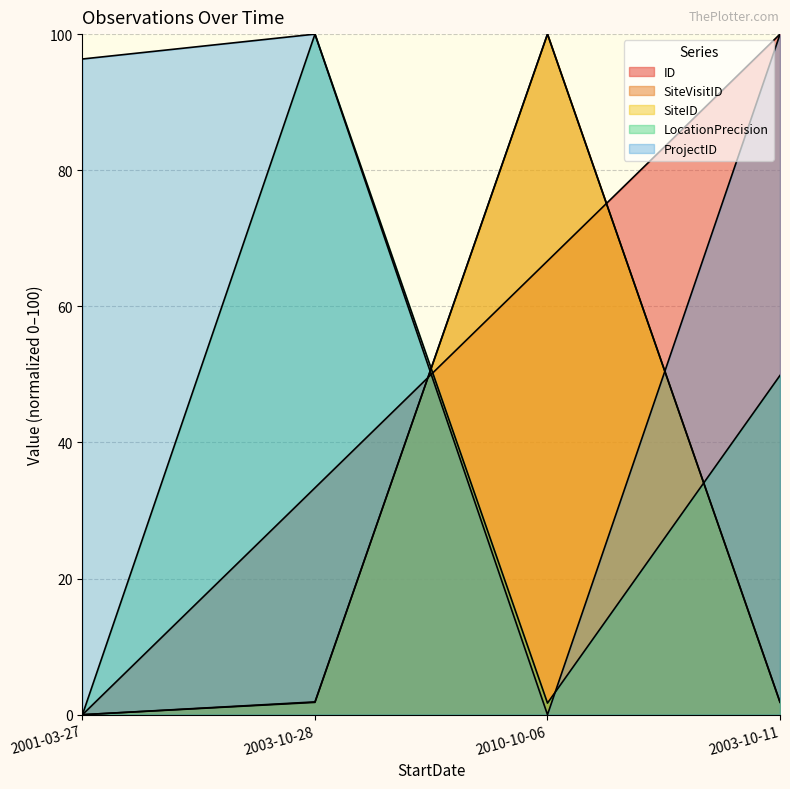

Reading right to left, transcribe all the data shown in this chart.

ID: 2003-10-11=100.0	2010-10-06=66.7	2003-10-28=33.3	2001-03-27=0.0
SiteVisitID: 2003-10-11=1.9	2010-10-06=100.0	2003-10-28=1.9	2001-03-27=0.0
SiteID: 2003-10-11=1.8	2010-10-06=100.0	2003-10-28=1.8	2001-03-27=0.0
LocationPrecision: 2003-10-11=49.8	2010-10-06=1.7	2003-10-28=100.0	2001-03-27=0.0
ProjectID: 2003-10-11=100.0	2010-10-06=0.0	2003-10-28=100.0	2001-03-27=96.3